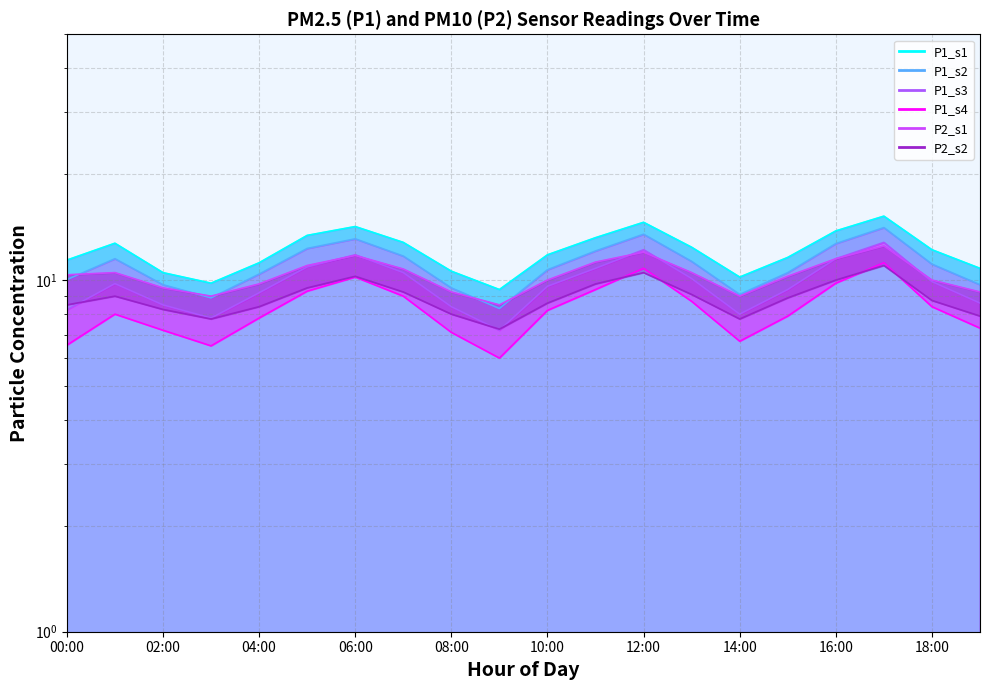

What is the greatest value displayed?

15.2